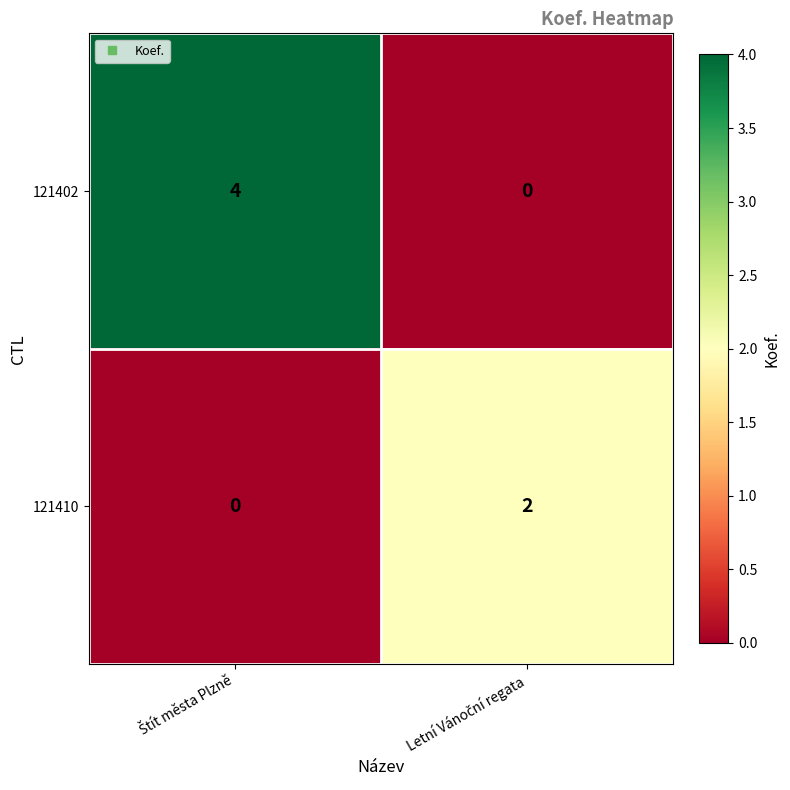

Which series has the largest range (max minus min)?

121402